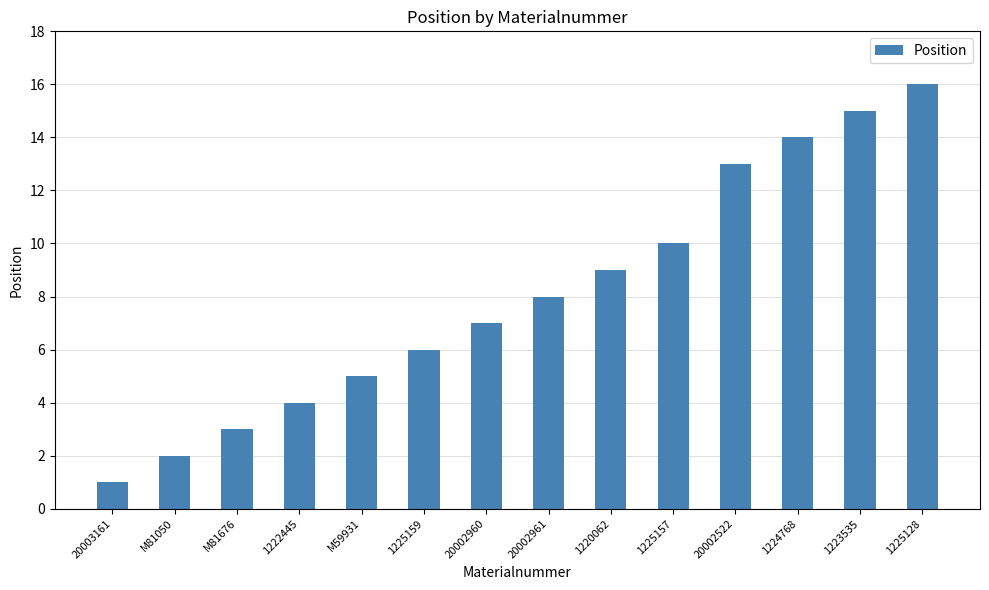

What is the minimum value shown in the chart?

1